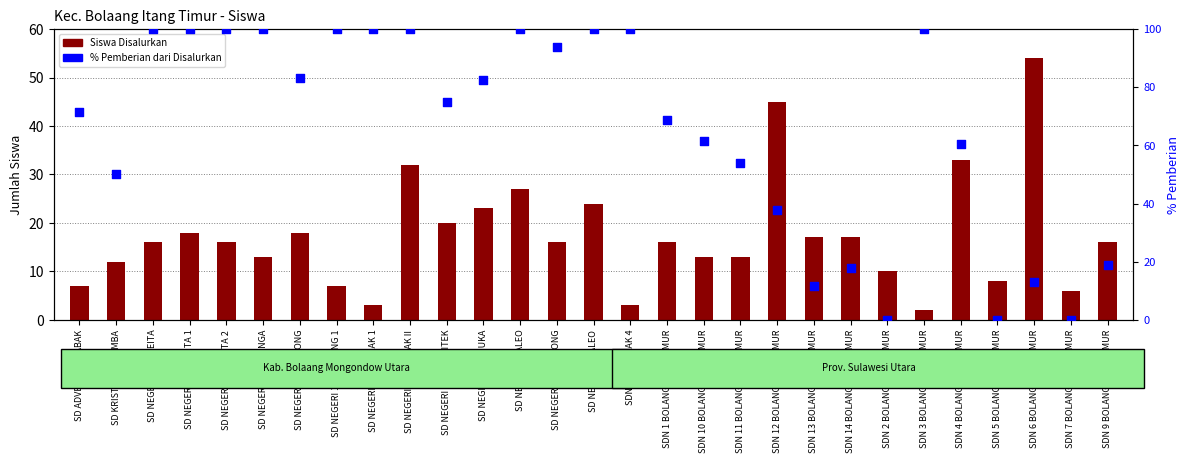

What is the total value across all series at SD NEGERI 1 BINUANGA?

113.0